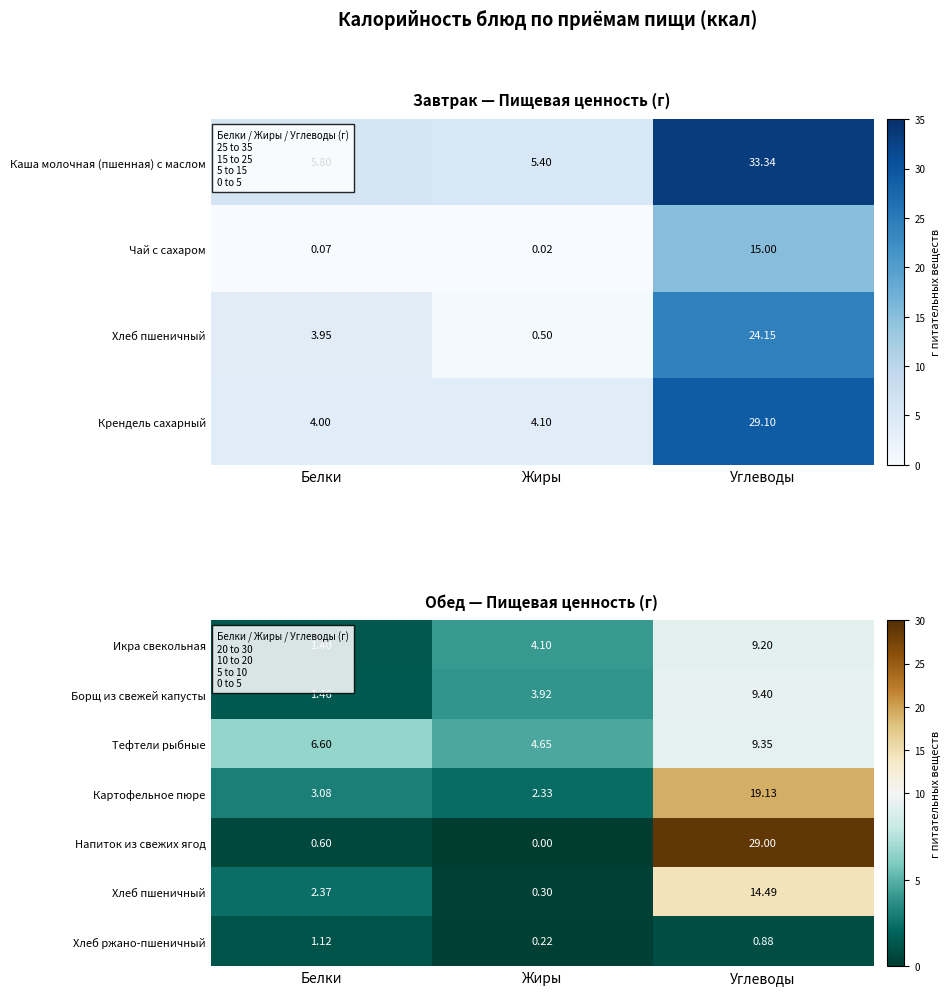

Which category has the highest value in the Напиток из свежих ягод series?

Углеводы